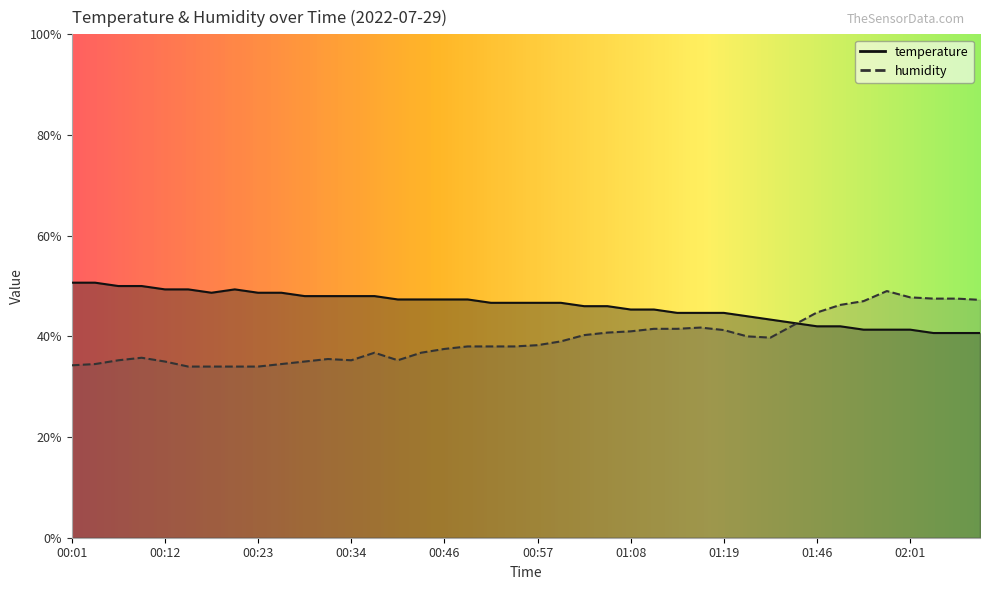

How many intersections are there between temperature and humidity?

1